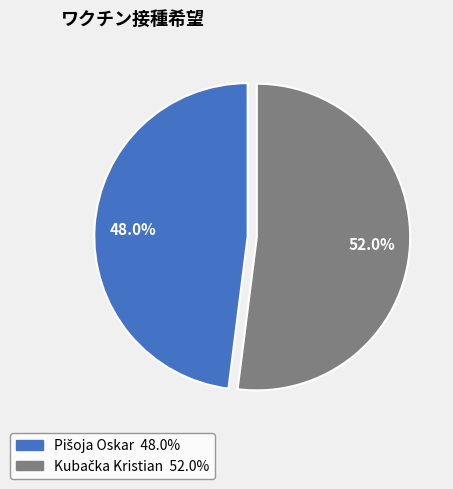

Rank the categories by value from lowest to highest.

Pišoja Oskar, Kubačka Kristian